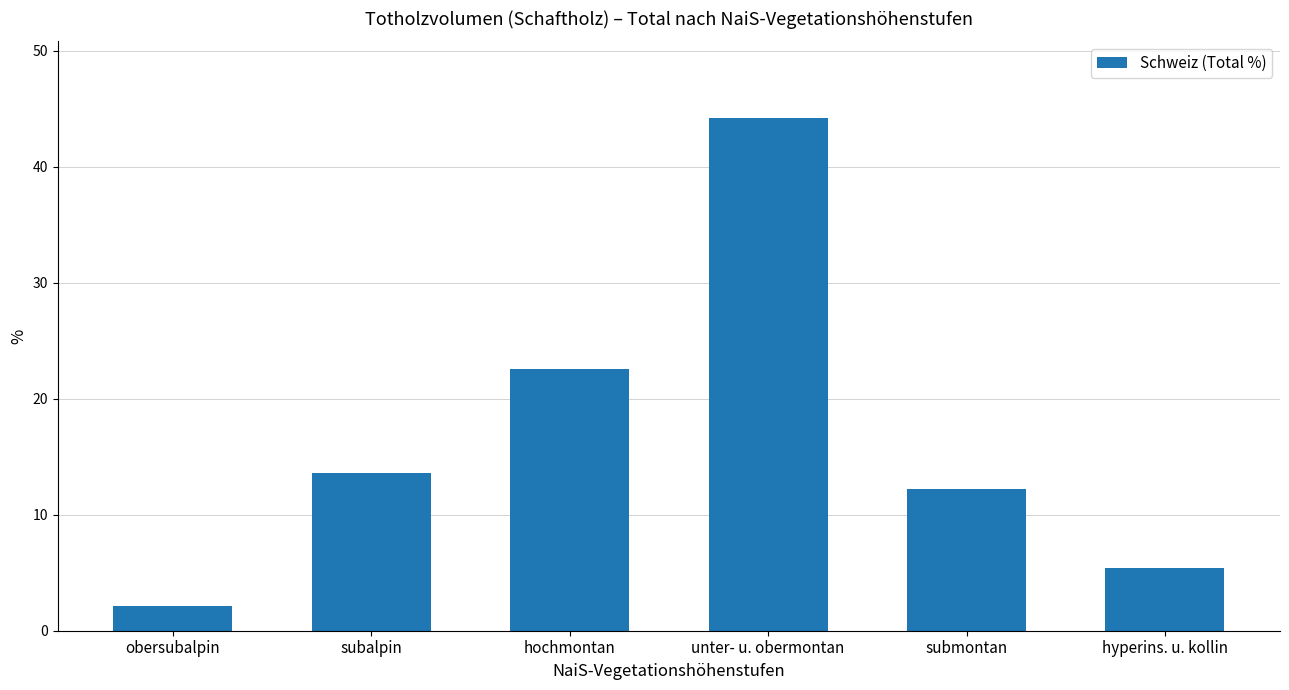

The value at subalpin is 3.7. True or false?

False